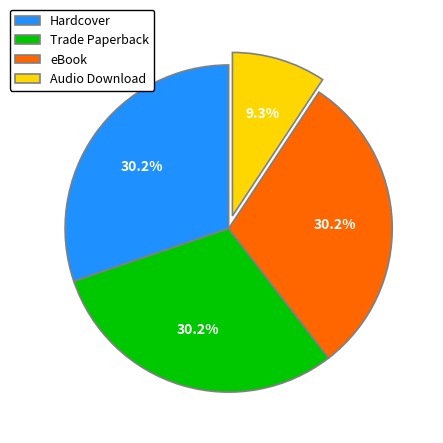

To the nearest percent, what is the combined percentage of Trade Paperback and eBook?

60%